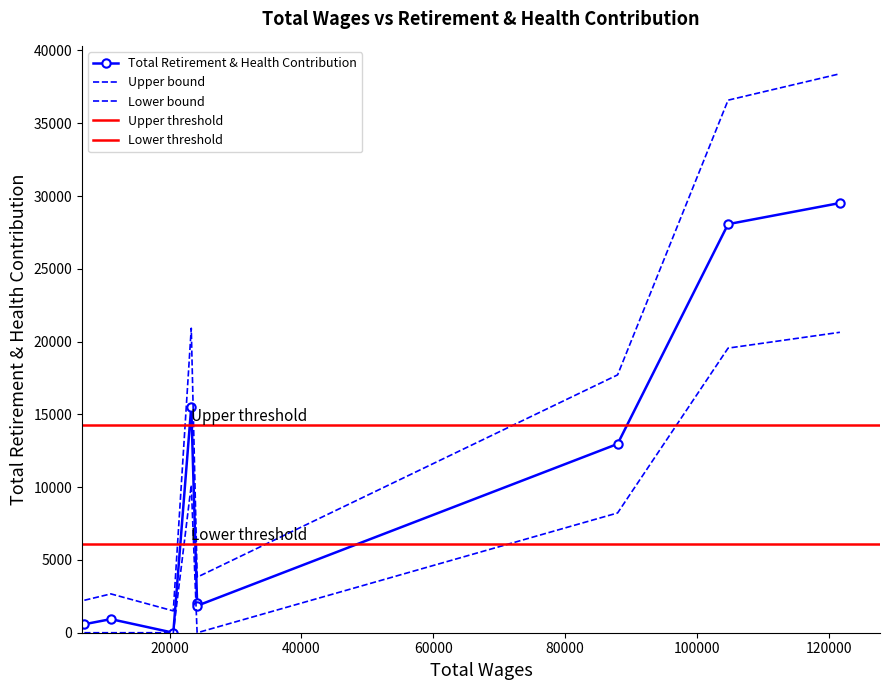

Count the number of categories in the chart.

9